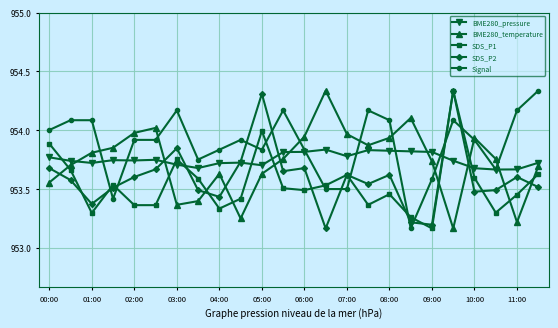

What is the difference between the maximum and minimum values in the SDS_P1 series?

1.2